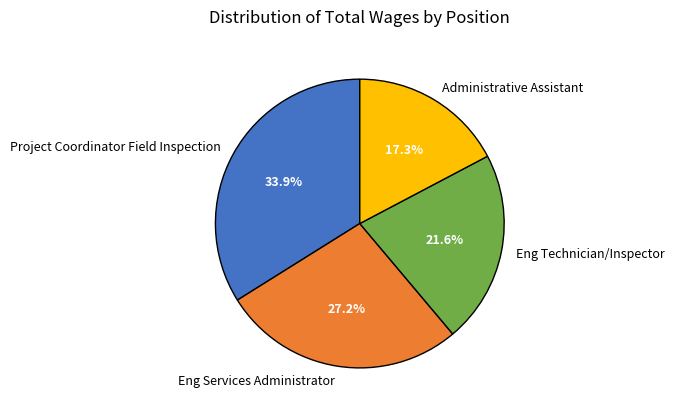

Which has a higher value, Administrative Assistant or Project Coordinator Field Inspection?

Project Coordinator Field Inspection